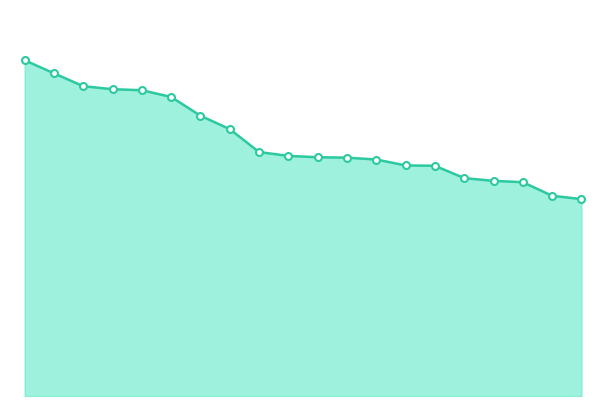

Is this an area chart (filled region under the line)?

Yes